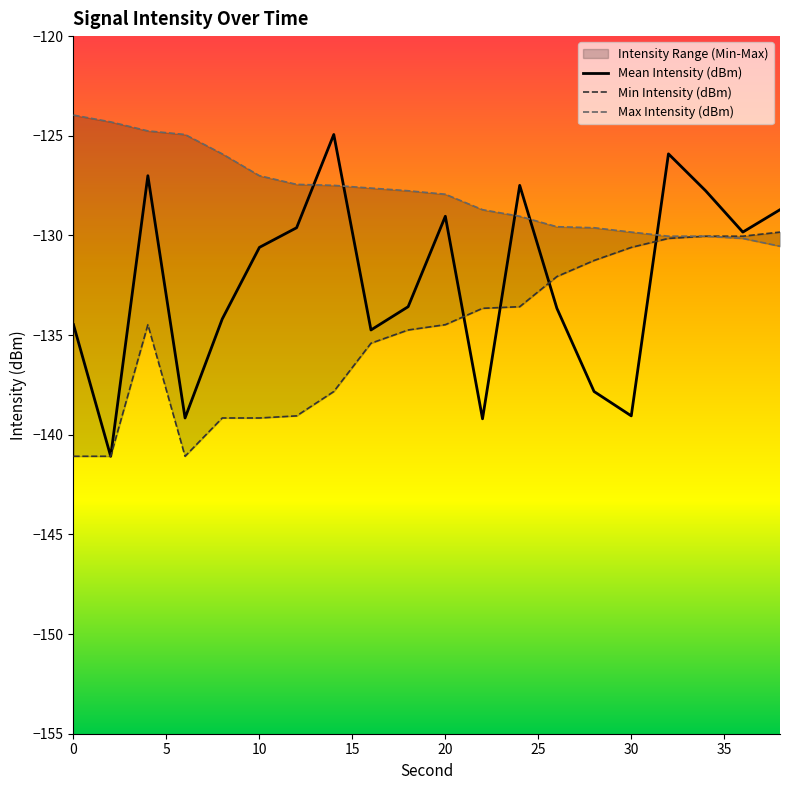

True or false: Max Intensity (dBm) and Min Intensity (dBm) intersect in this chart.

False